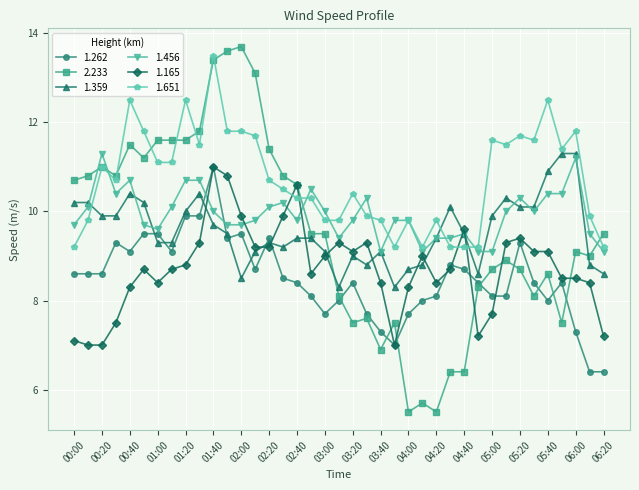

How many intersections are there between 2.233 and 1.456?

4